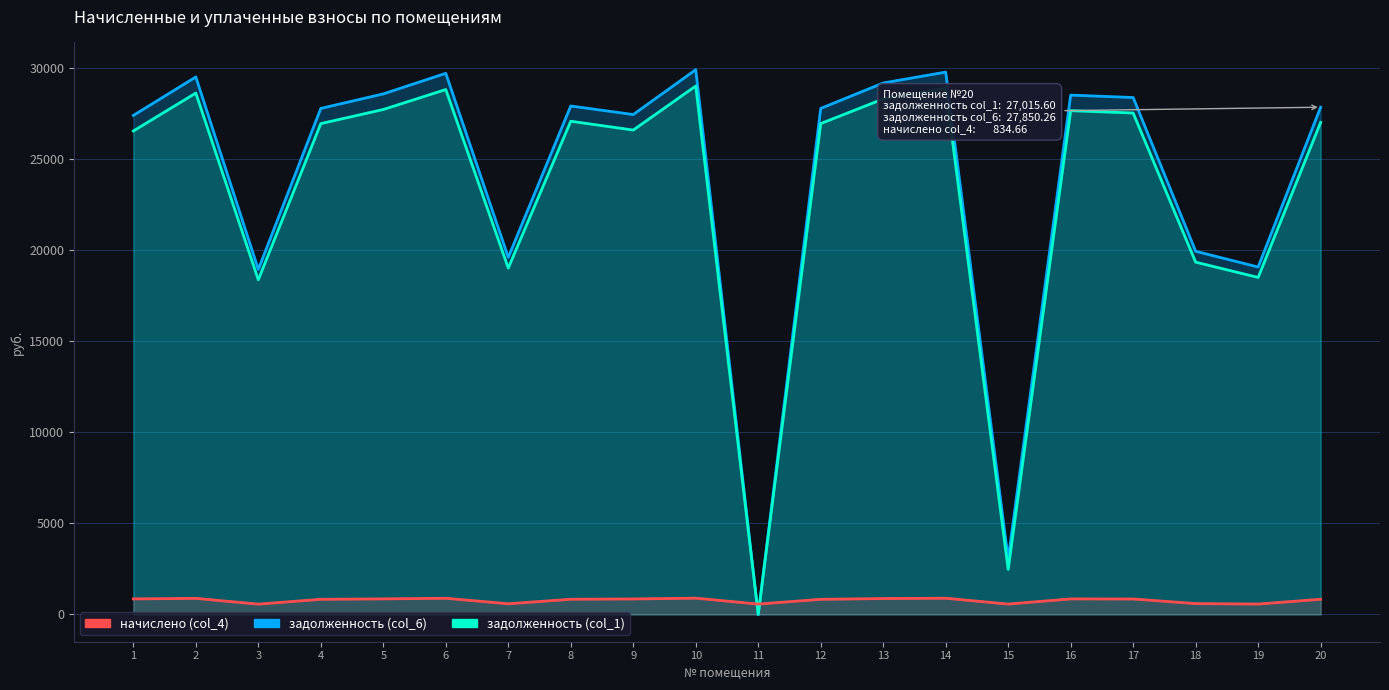

Is it true that начислено (col_4) equals 587.6 at 7?

True